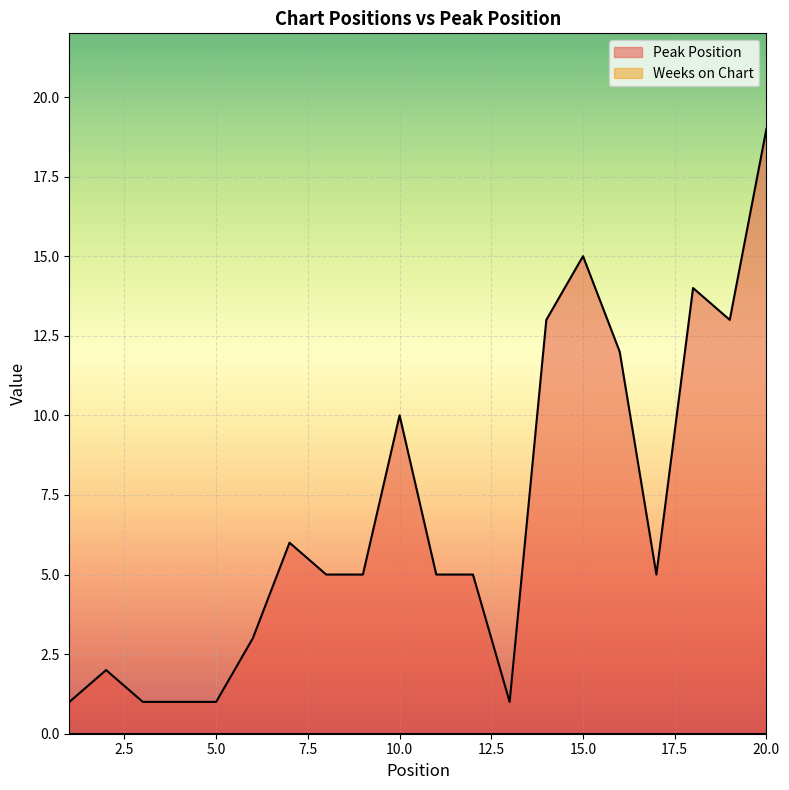

Reading left to right, list all the values displayed in this chart.

1=1	2=2	3=1	4=1	5=1	6=3	7=6	8=5	9=5	10=10	11=5	12=5	13=1	14=13	15=15	16=12	17=5	18=14	19=13	20=19